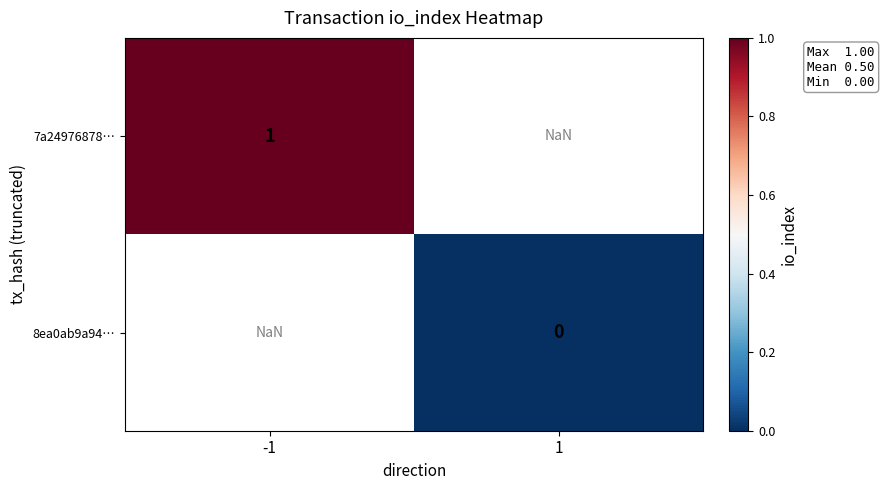

Is the value of 7a24976878… at -1 greater than the value of 8ea0ab9a94… at 1?

Yes